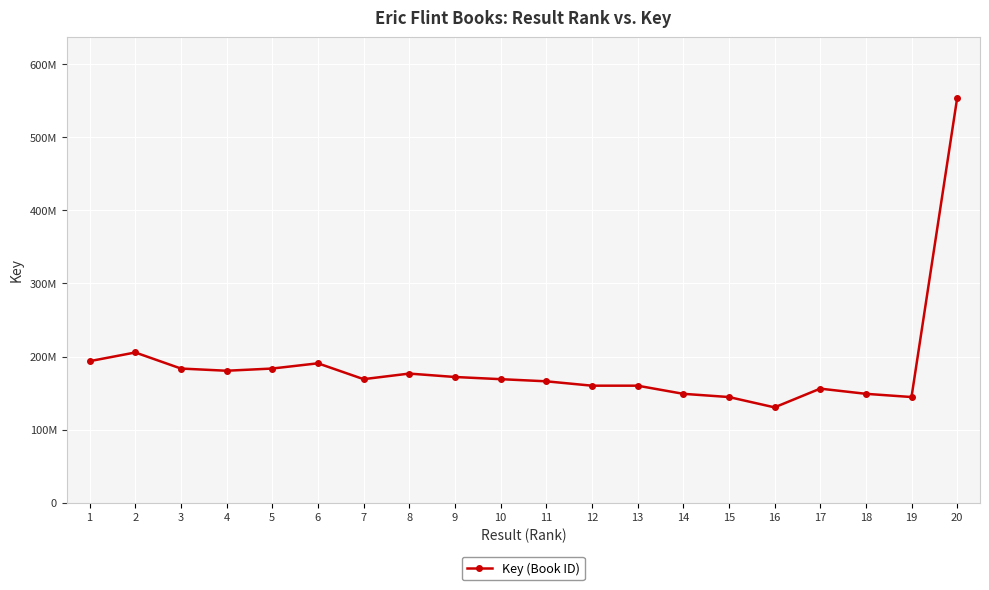

Does the chart have visible grid lines?

Yes